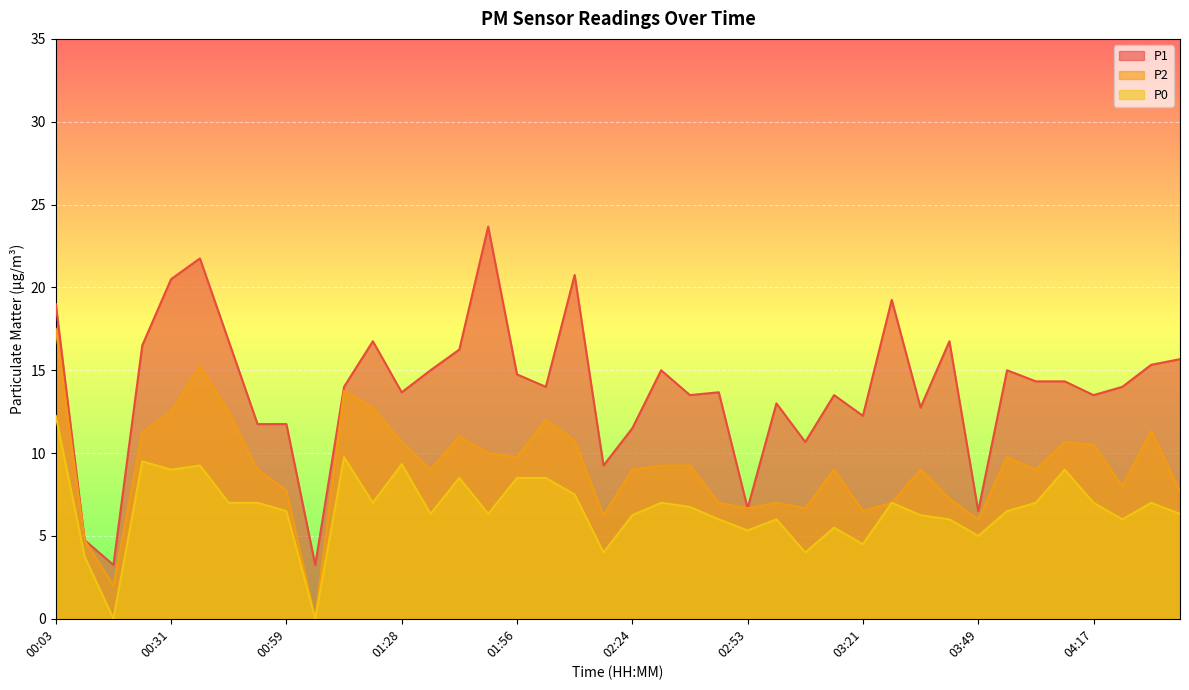

Between 03:35 and 01:21, which is larger?

01:21